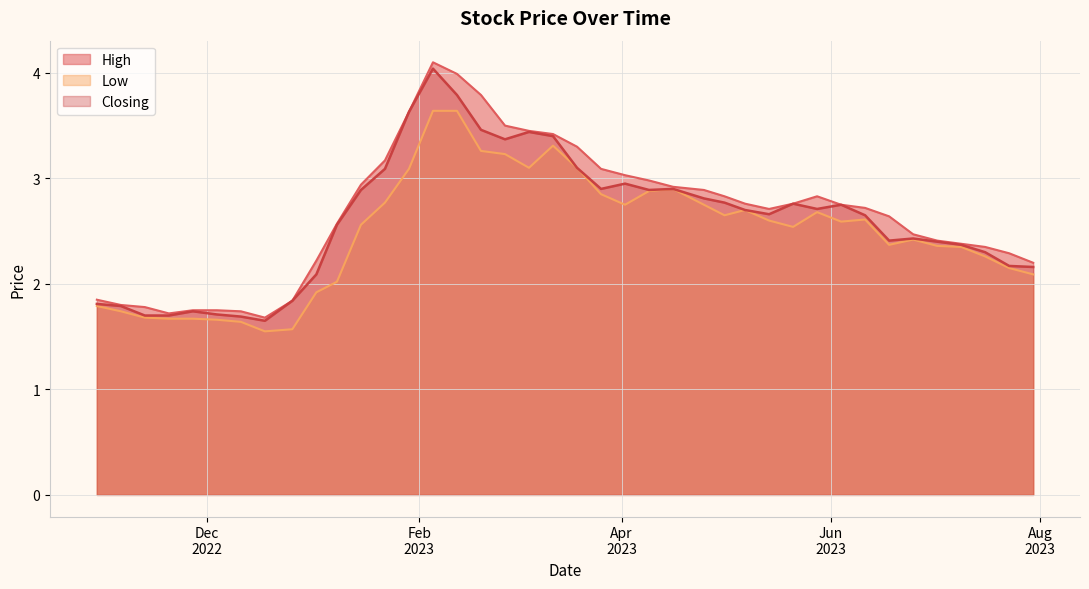

In High, how many points are lower than both neighbors (excluding endpoints)?

3